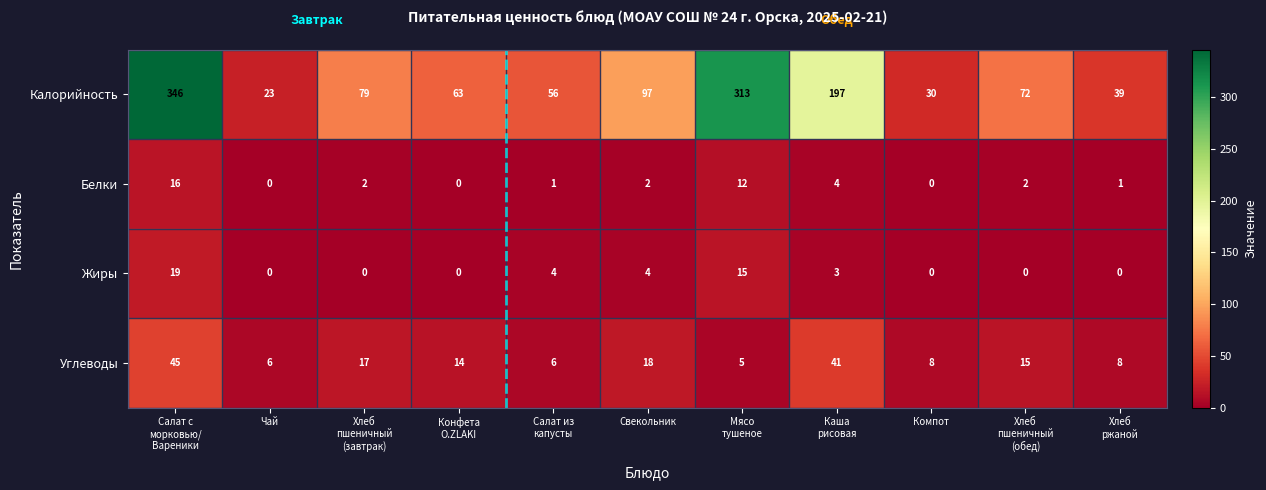

True or false: Жиры has a value of 4 at Свекольник.

True